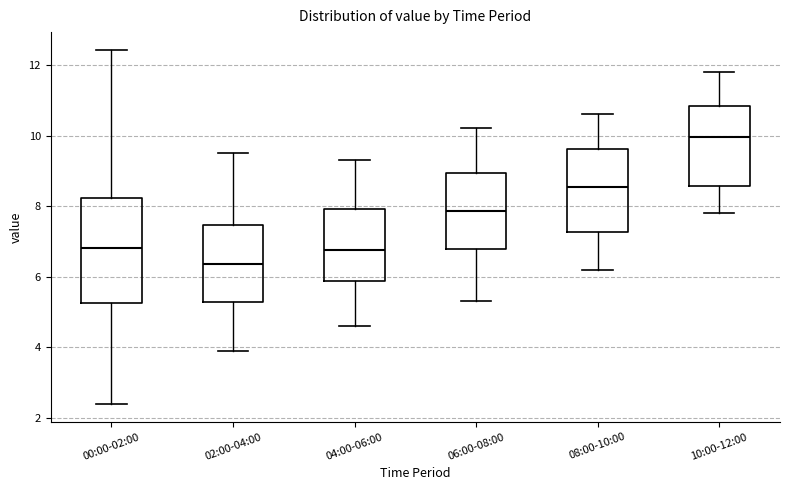

Which box's median line is the lowest?

02:00-04:00